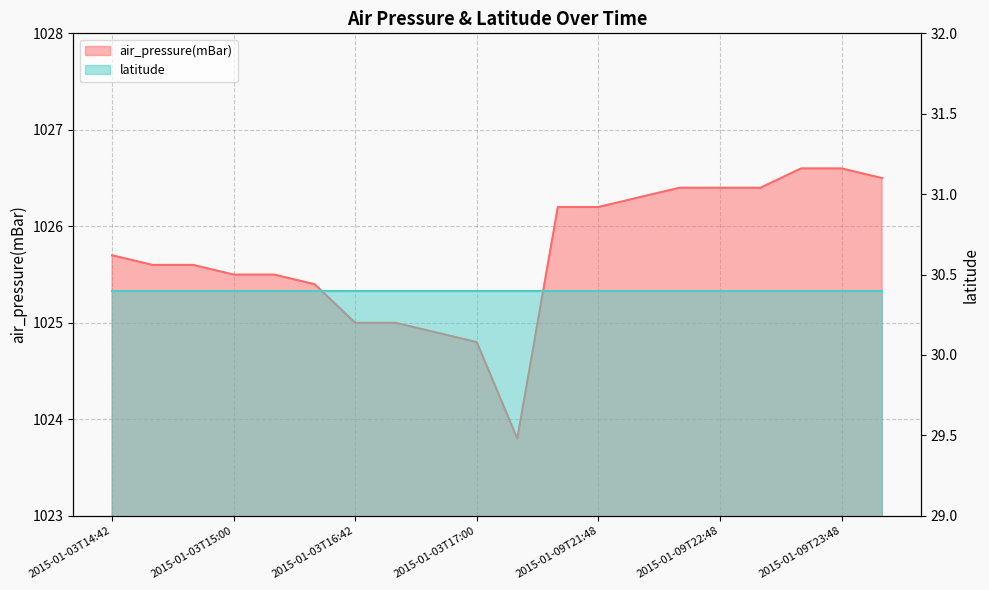

What is the maximum value shown in the chart?

1026.6